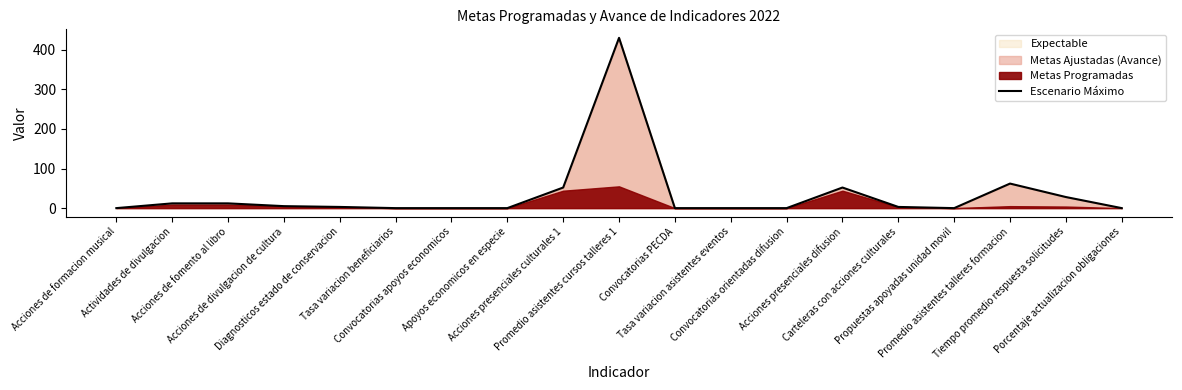

What is the greatest value displayed?

430